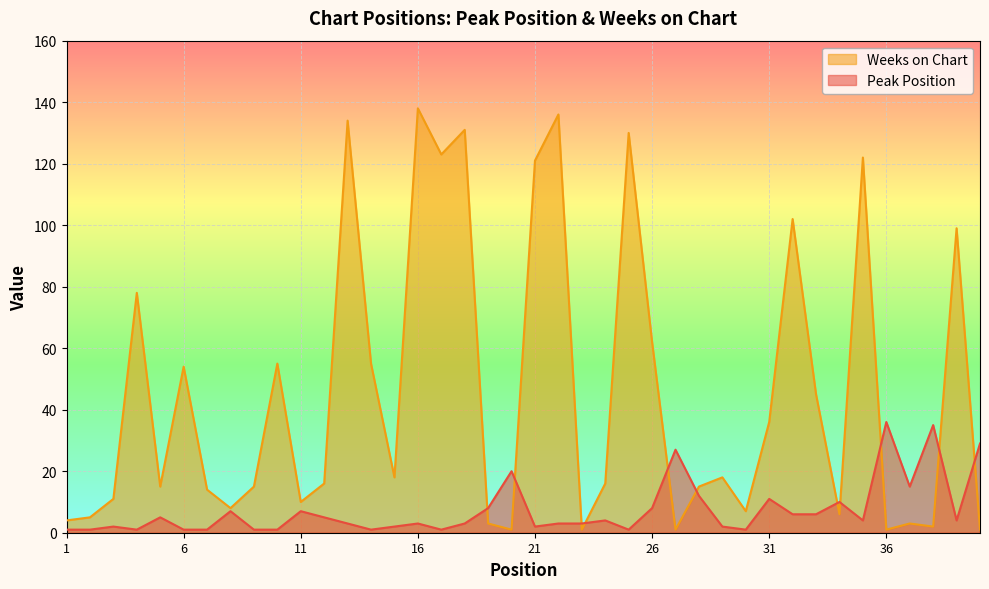

Reading left to right, what are all the values shown in this chart?

Peak Position: 1=1	2=1	3=2	4=1	5=5	6=1	7=1	8=7	9=1	10=1	11=7	12=5	13=3	14=1	15=2	16=3	17=1	18=3	19=8	20=20	21=2	22=3	23=3	24=4	25=1	26=8	27=27	28=12	29=2	30=1	31=11	32=6	33=6	34=10	35=4	36=36	37=15	38=35	39=4	40=29
Weeks on Chart: 1=4	2=5	3=11	4=78	5=15	6=54	7=14	8=8	9=15	10=55	11=10	12=16	13=134	14=55	15=18	16=138	17=123	18=131	19=3	20=1	21=121	22=136	23=1	24=16	25=130	26=62	27=1	28=15	29=18	30=7	31=36	32=102	33=45	34=6	35=122	36=1	37=3	38=2	39=99	40=1